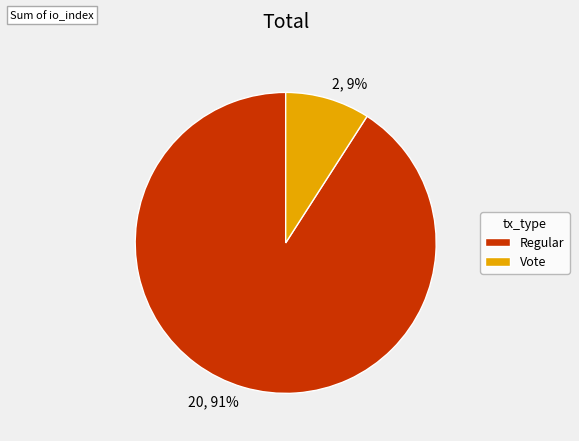

To the nearest percent, what is the combined percentage of Vote and Regular?

100%